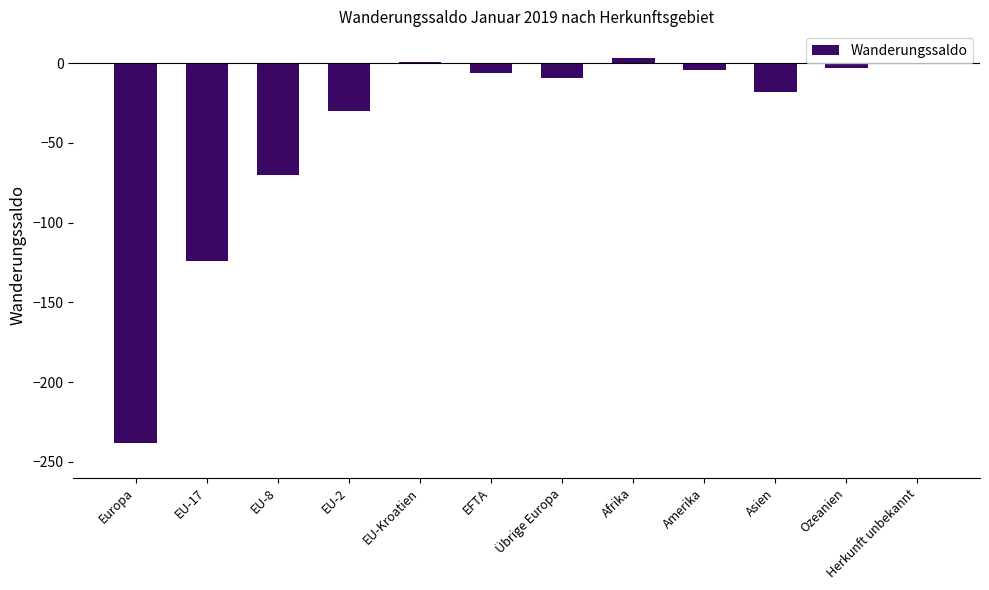

At which label is the value closest to -117?

EU-17